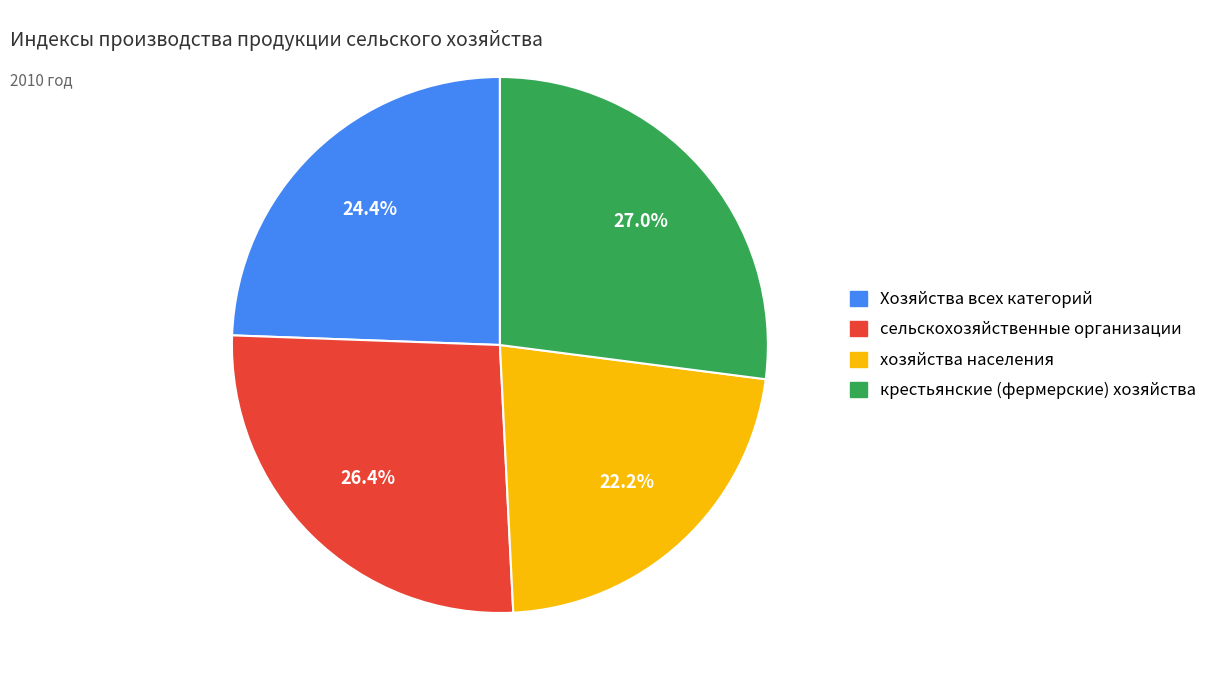

How many segments does this pie chart have?

4